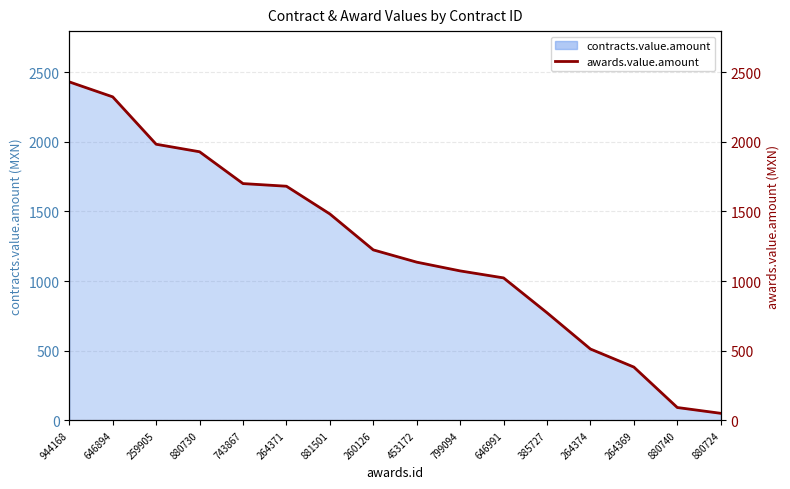

What is the change in value from 453172 to 880724?

-1085.1